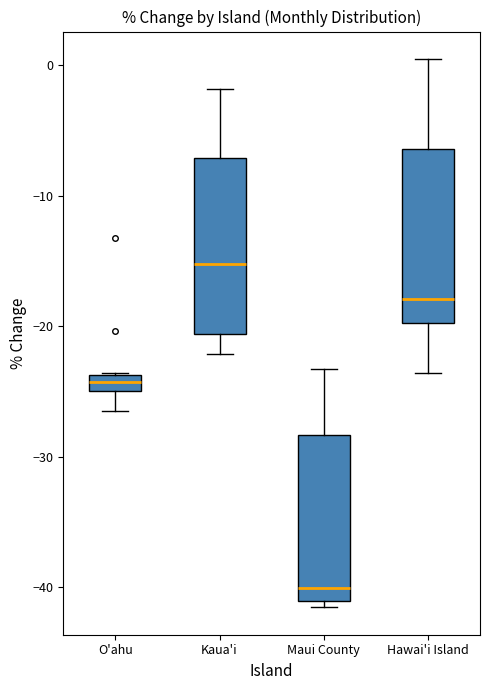

Which box has the lowest median line?

Maui County